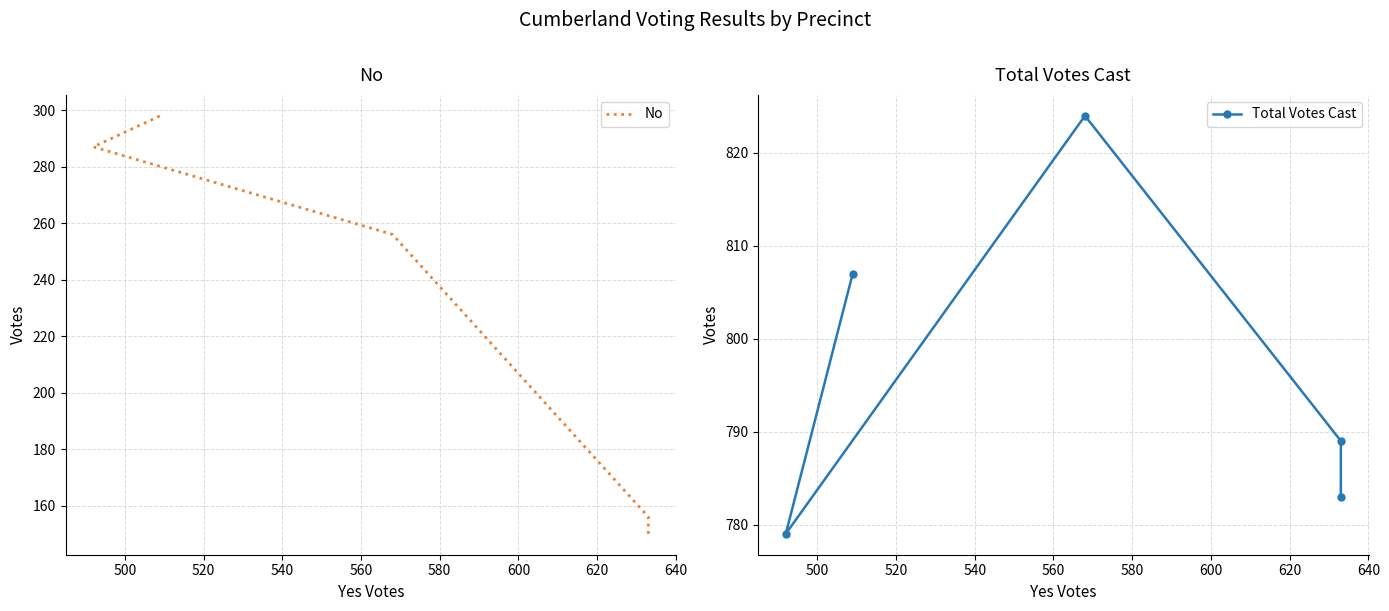

How many values in the No series are below 256?

2